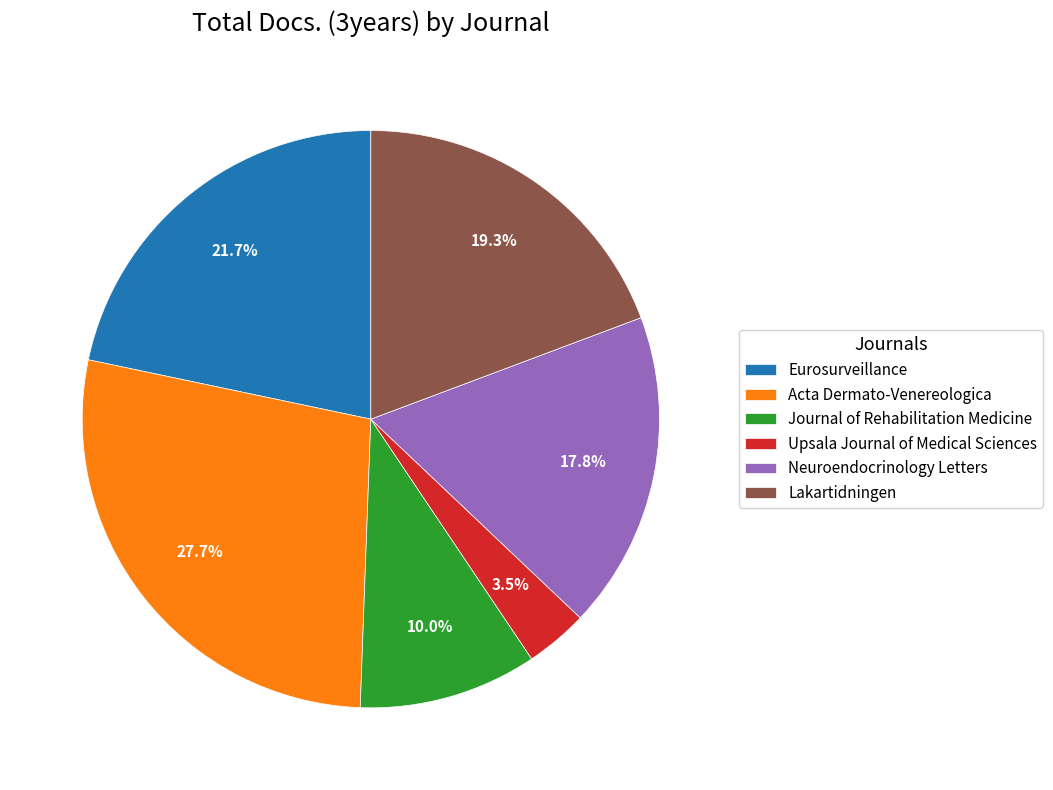

Combined, do Journal of Rehabilitation Medicine and Eurosurveillance account for over 50%?

No